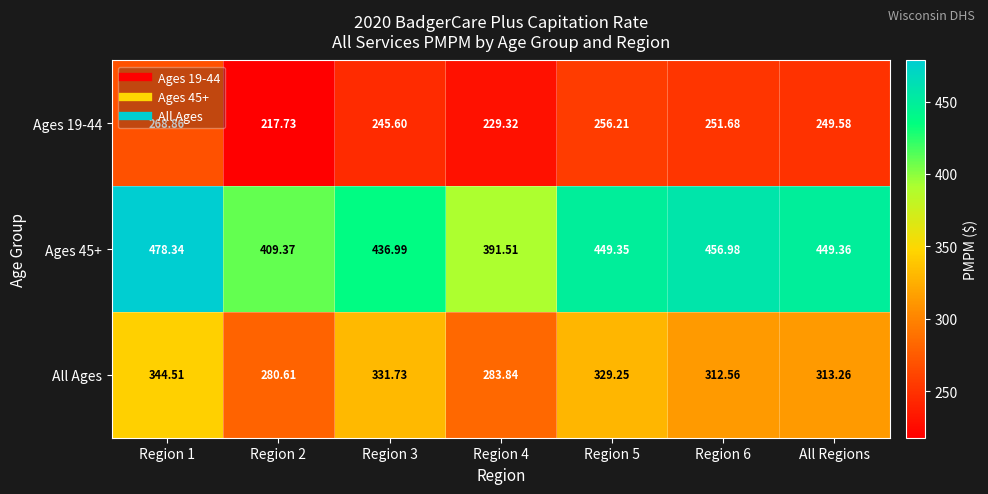

Which series changed the most between Region 5 and Region 6?

All Ages